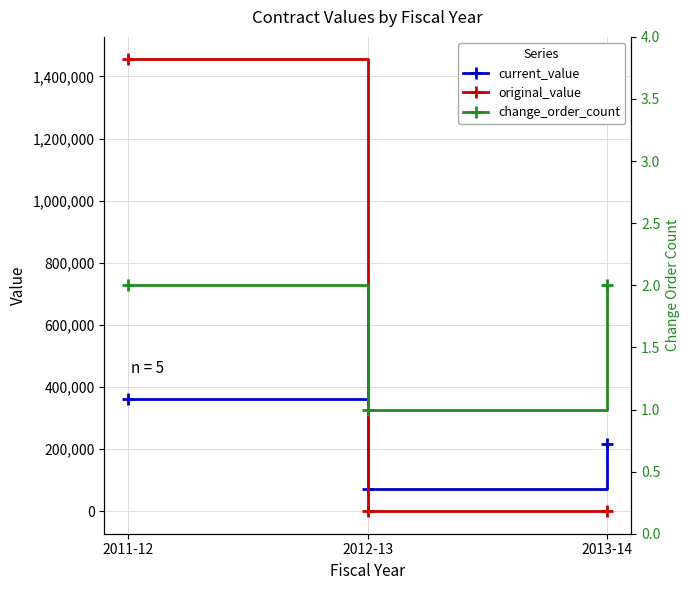

At how many categories does at least one series exceed 162275?

2